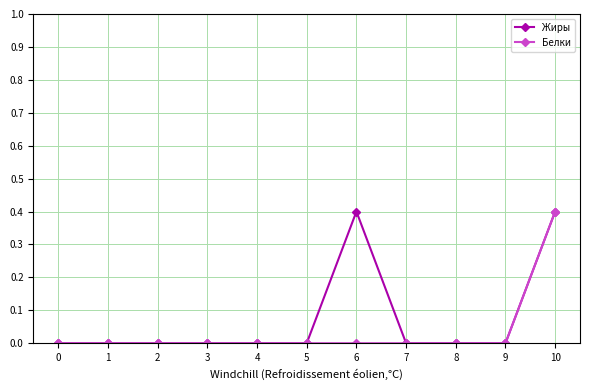

The Белки series shows 0.3 at 1. True or false?

False